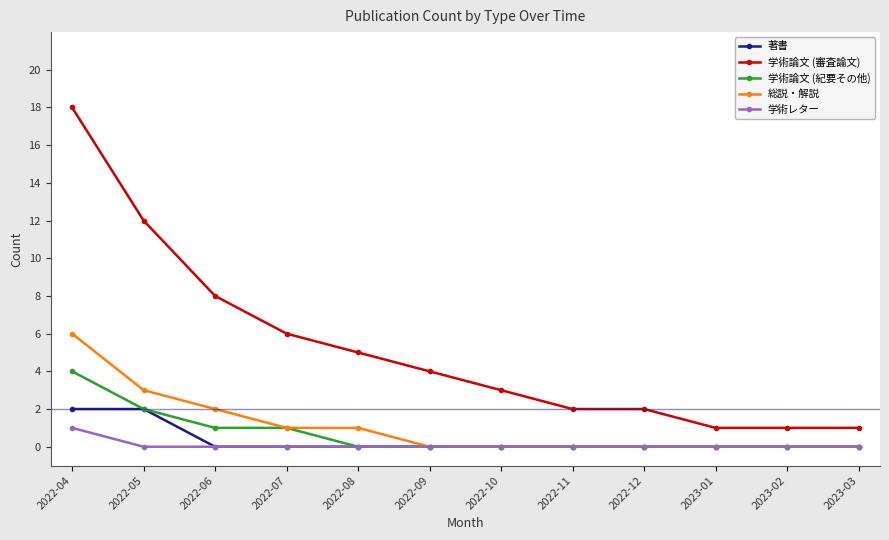

Which series has the widest spread of values?

学術論文 (審査論文)